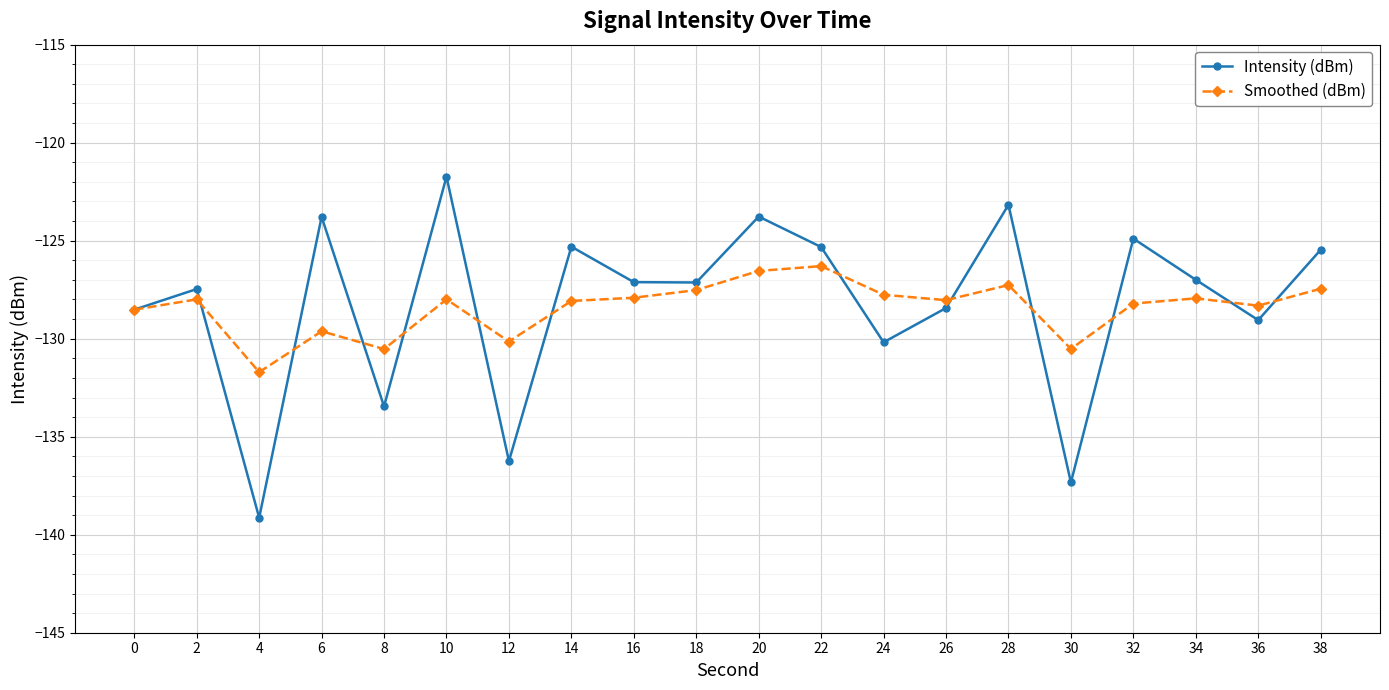

True or false: Intensity (dBm) and Smoothed (dBm) cross at least once.

True